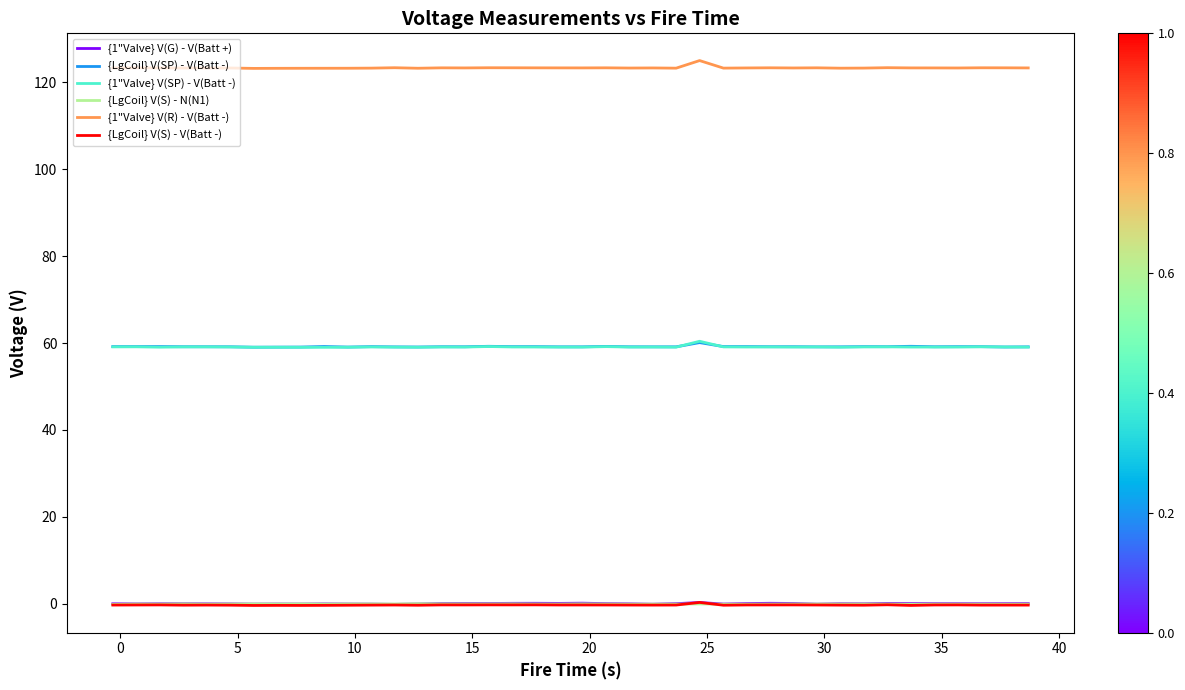

How many series are shown in this chart?

6